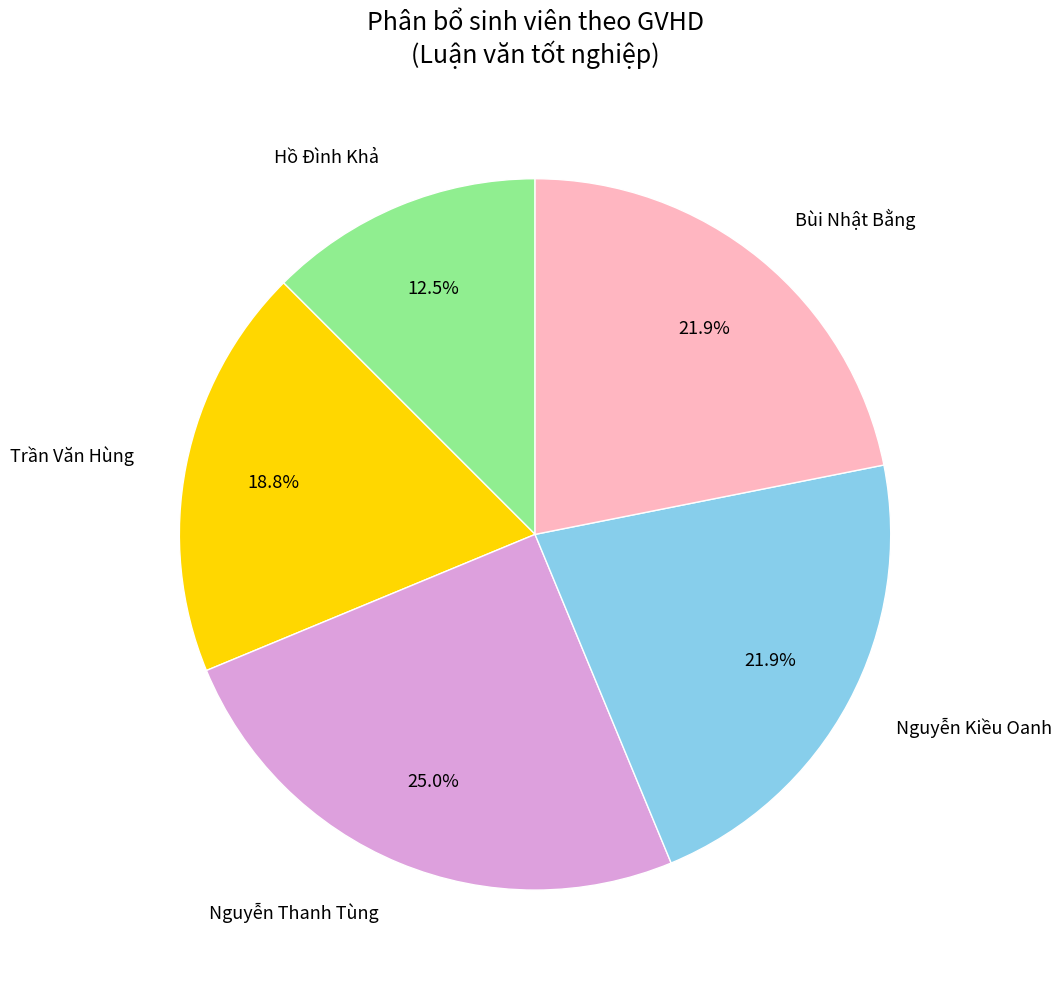

What percentage is the Trần Văn Hùng slice, to the nearest percent?

19%